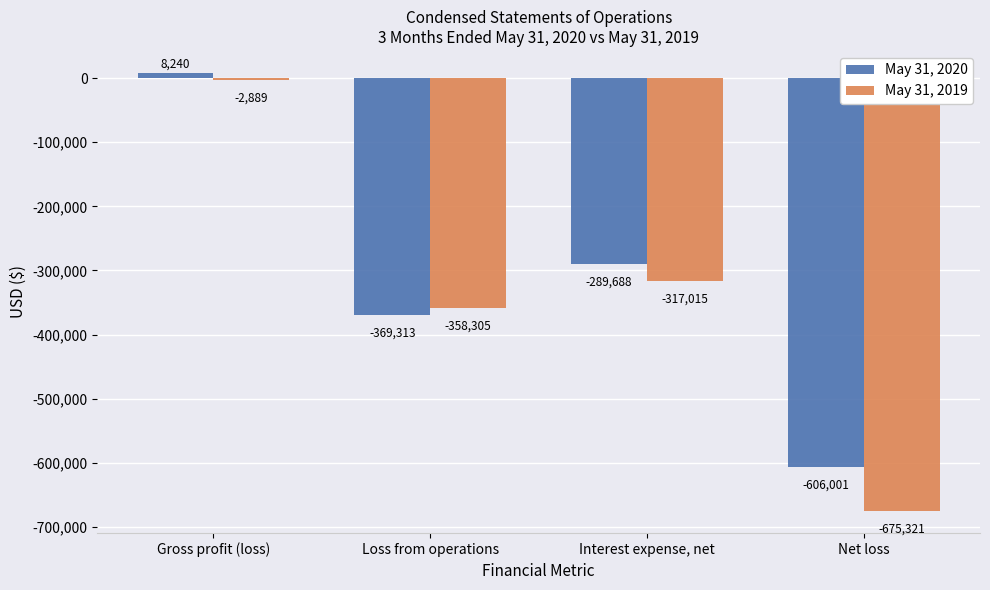

What is the average value of the May 31, 2020 series?

-314190